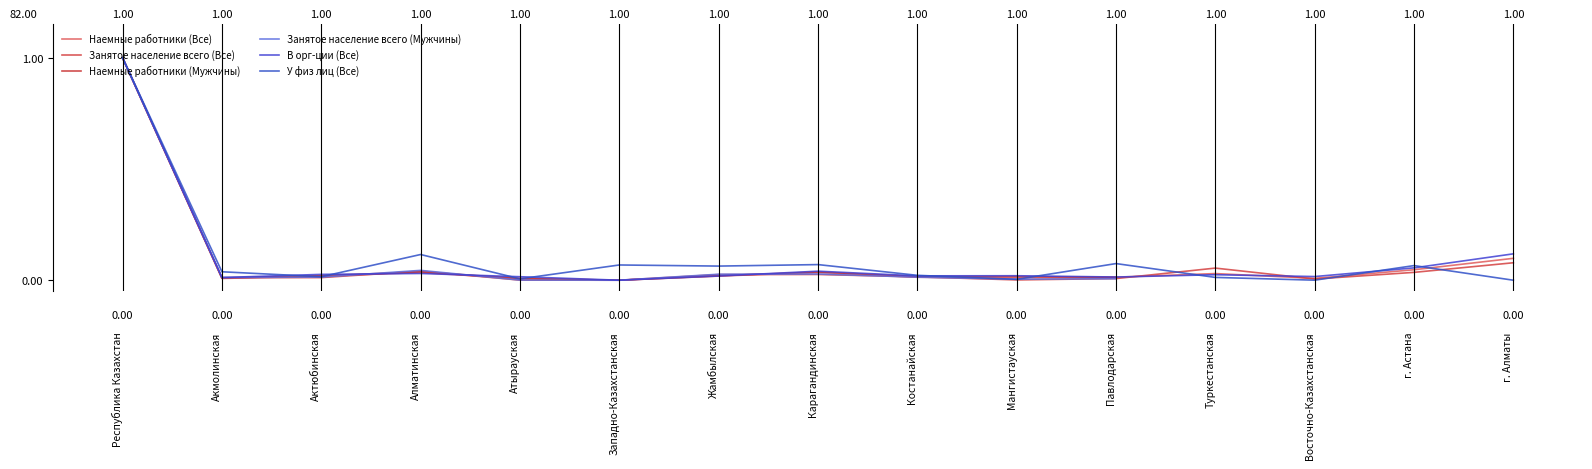

What is the total value across all series at 1.00?

6.0